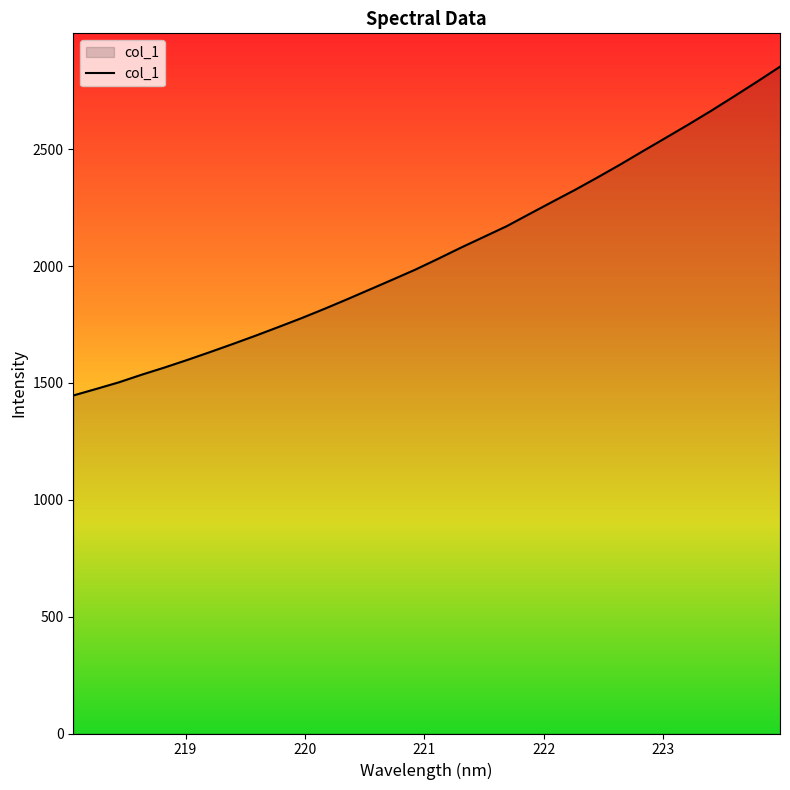

Does the chart display data point markers on the line(s)?

No